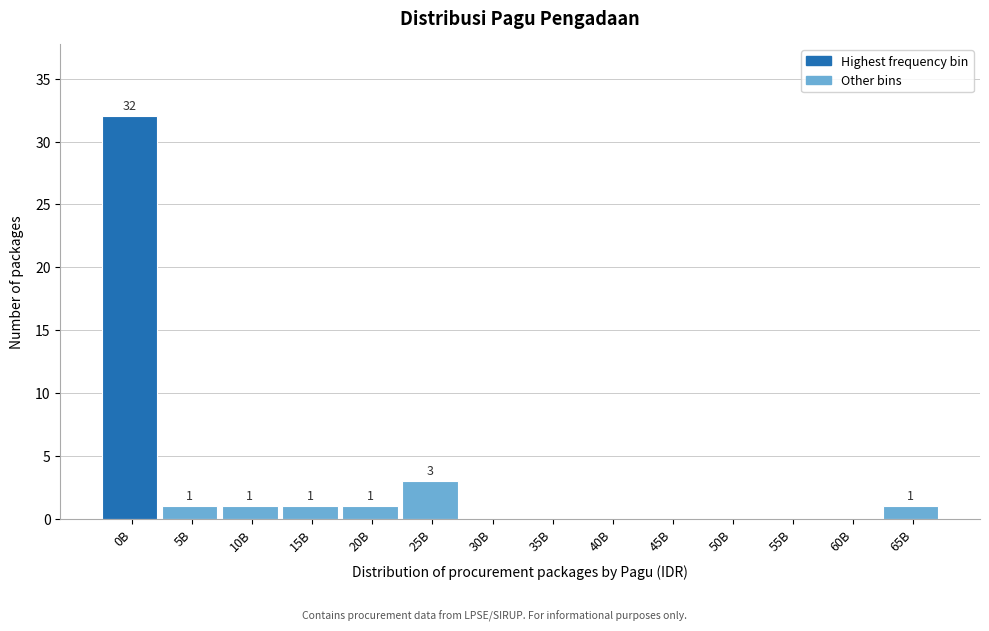

Reading right to left, list all the values displayed in this chart.

65B=1	60B=0	55B=0	50B=0	45B=0	40B=0	35B=0	30B=0	25B=3	20B=1	15B=1	10B=1	5B=1	0B=32